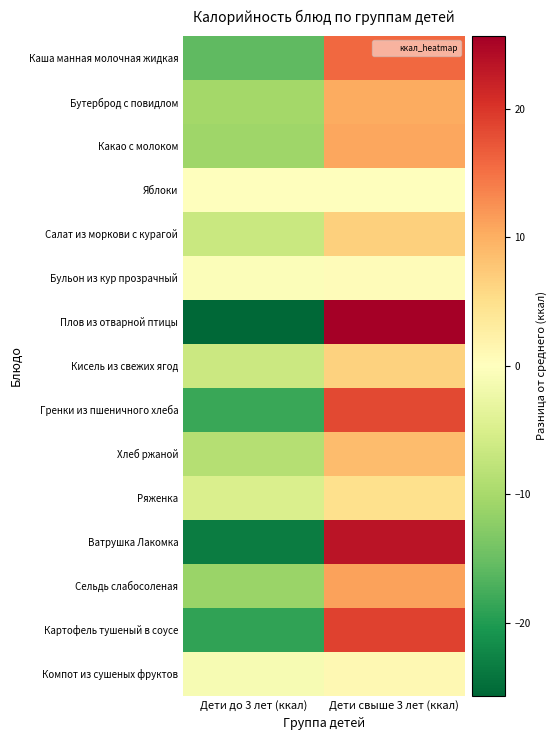

At which category is the sum across all series the highest?

Дети свыше 3 лет (ккал)